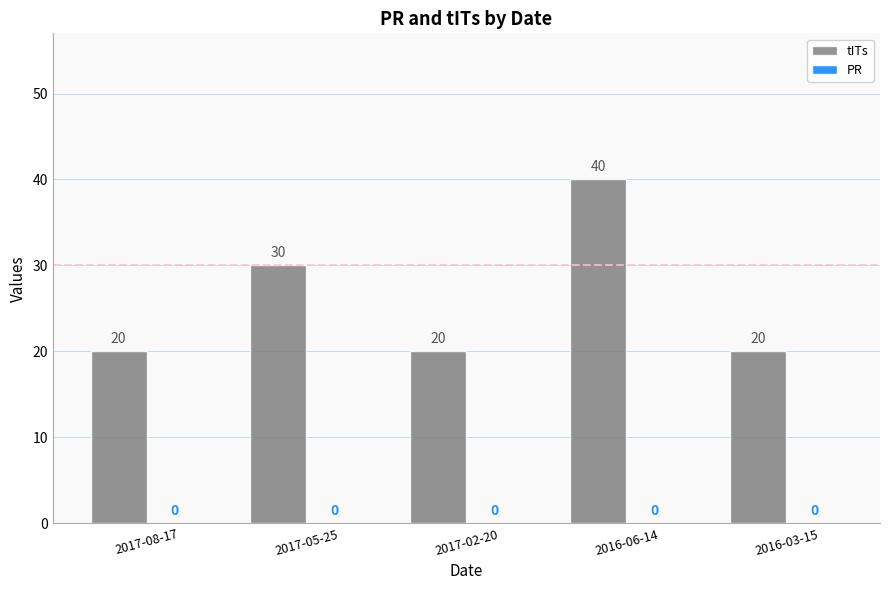

Reading left to right, extract all data points from this chart.

2017-08-17=20	2017-05-25=30	2017-02-20=20	2016-06-14=40	2016-03-15=20